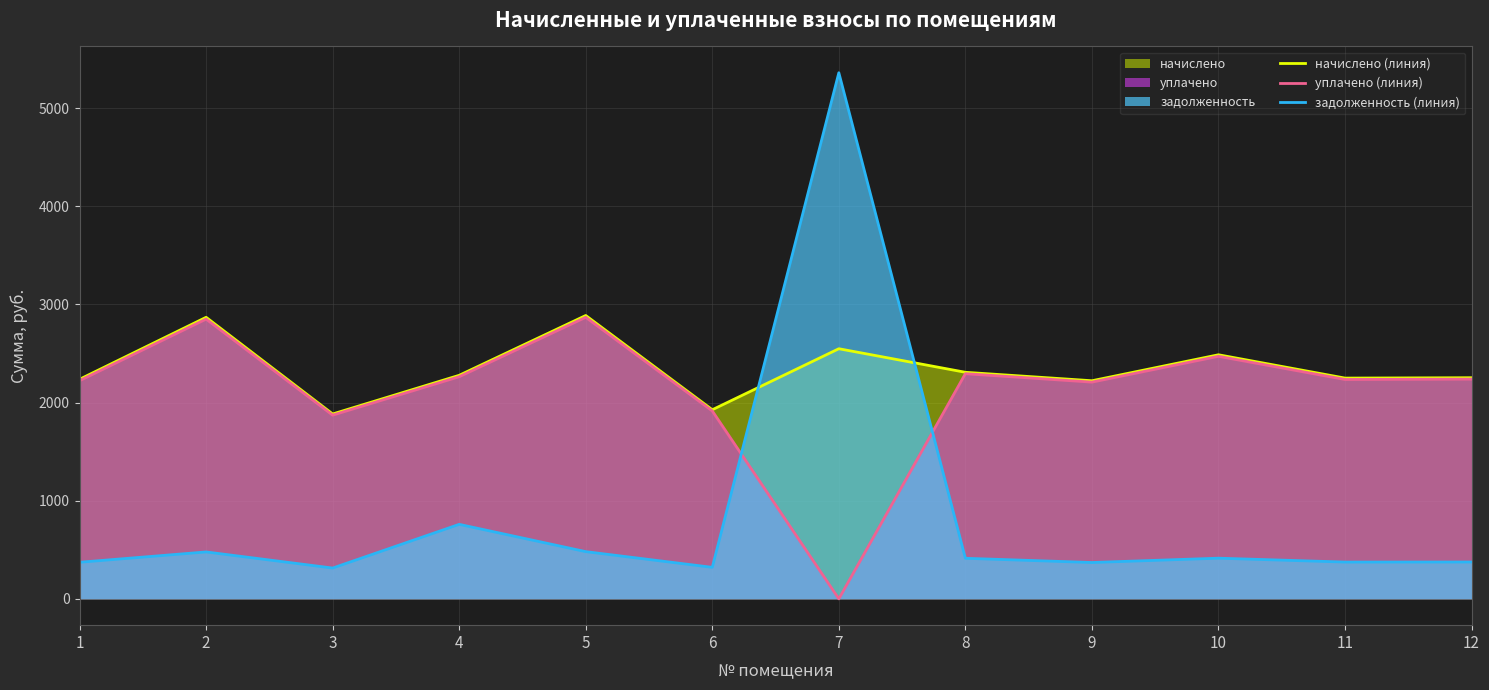

What is the average value of the задолженность (линия) series?

836.3